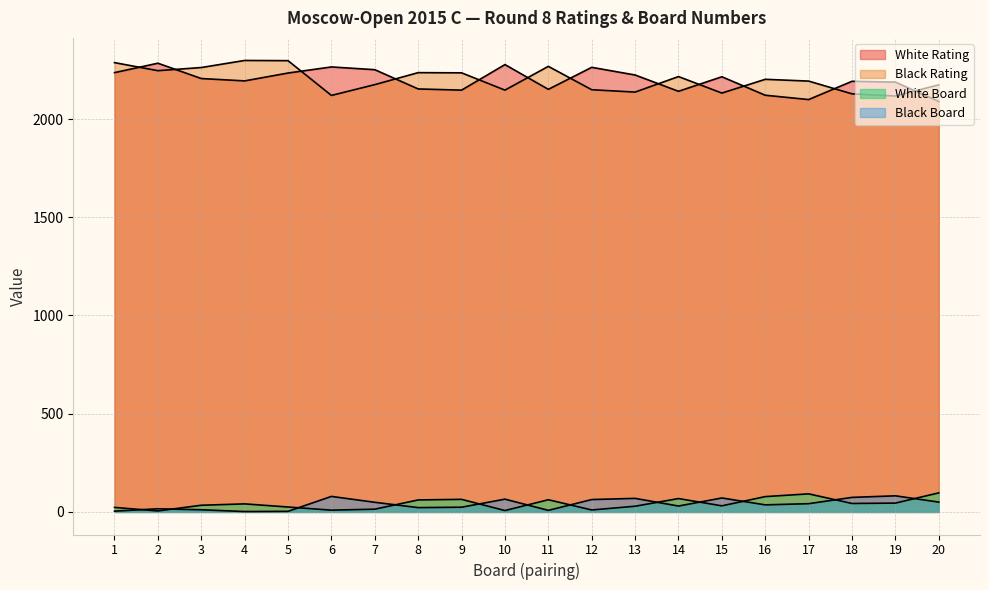

Count the number of categories in the chart.

20